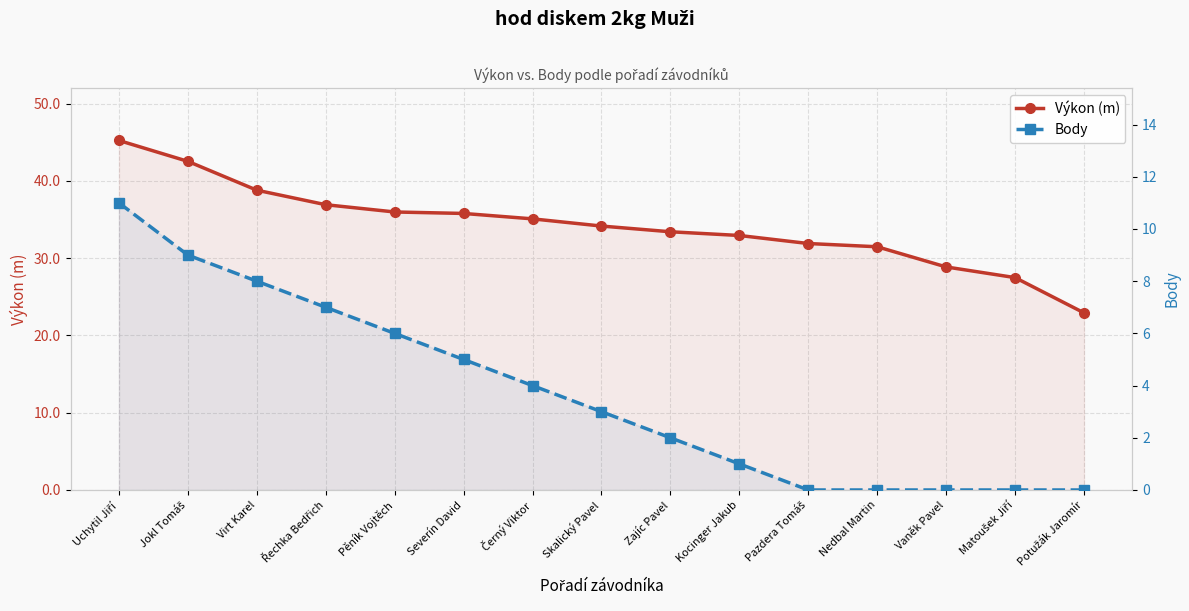

What is the difference between the maximum and minimum values in the Výkon (m) series?

22.3